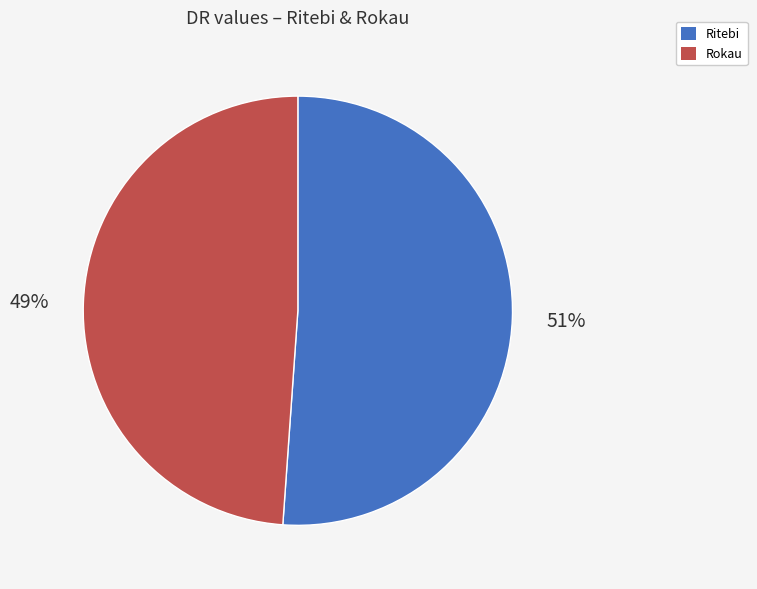

To the nearest percent, what percentage of the pie is Ritebi?

51%